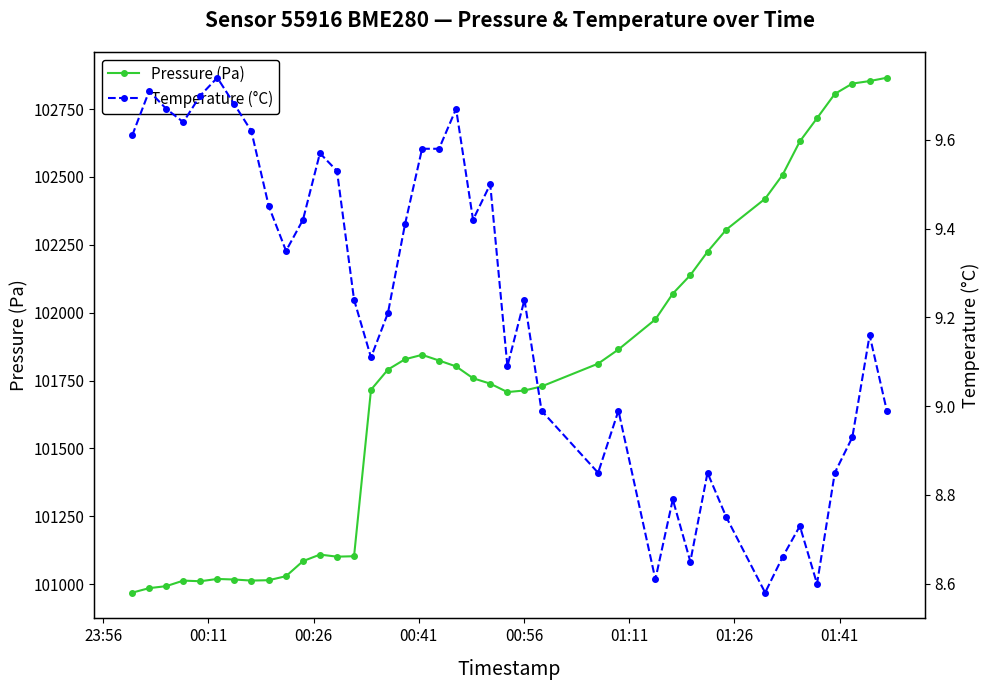

What is the maximum value for Pressure (Pa)?

102865.3